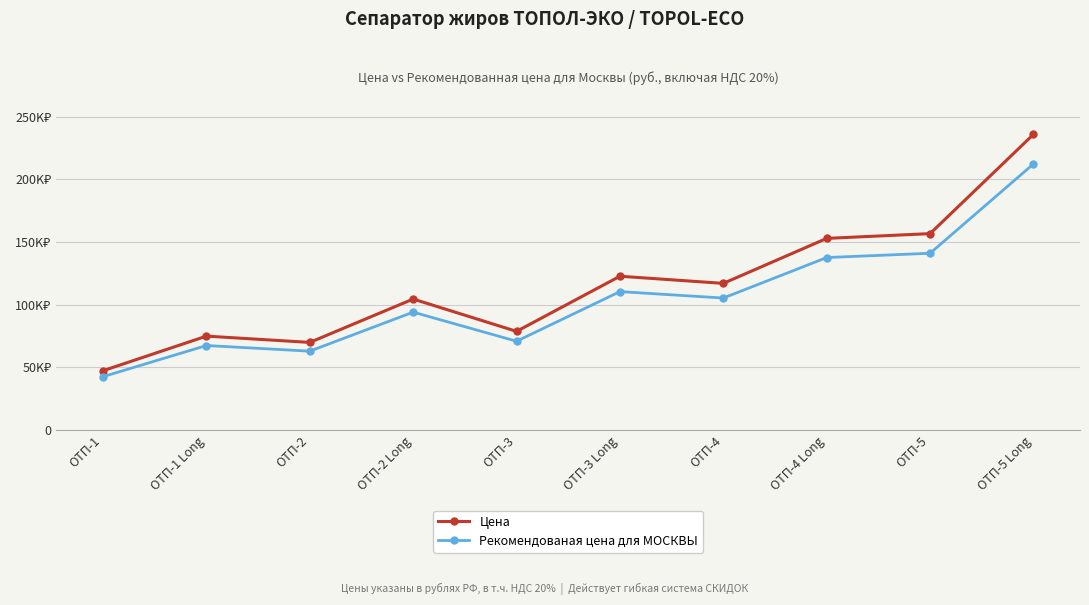

What is the value of the Рекомендованая цена для МОСКВЫ point at the 8th from the left?

137610